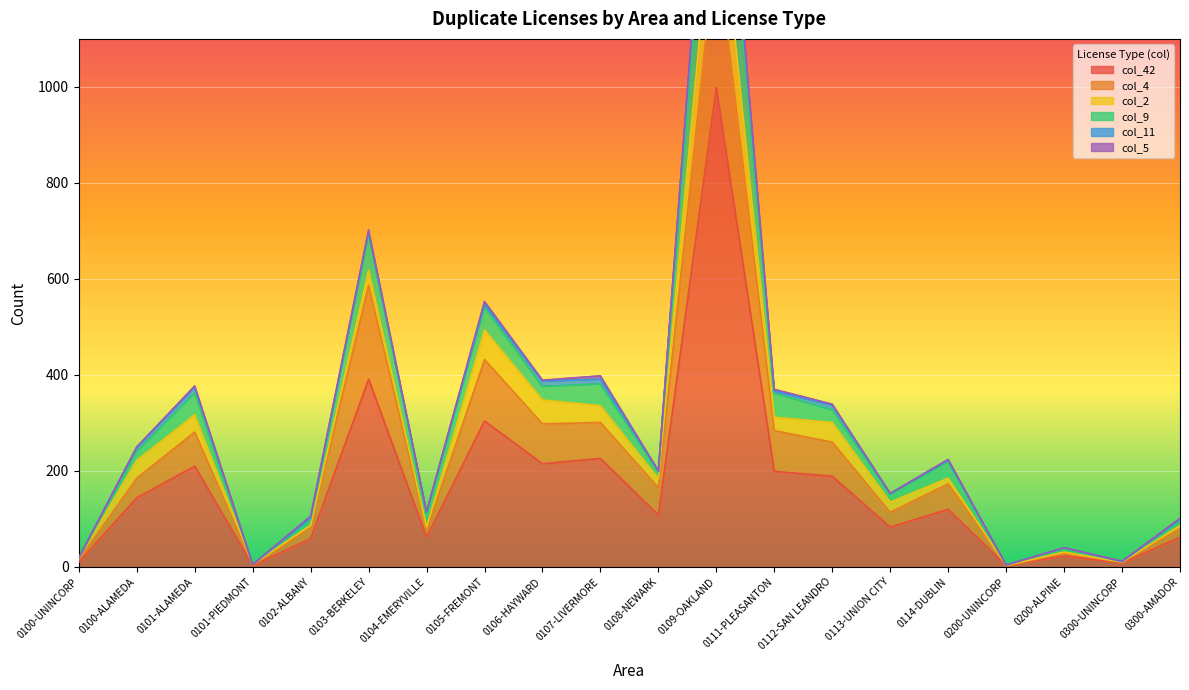

What is the highest value of the col_42 series?

999